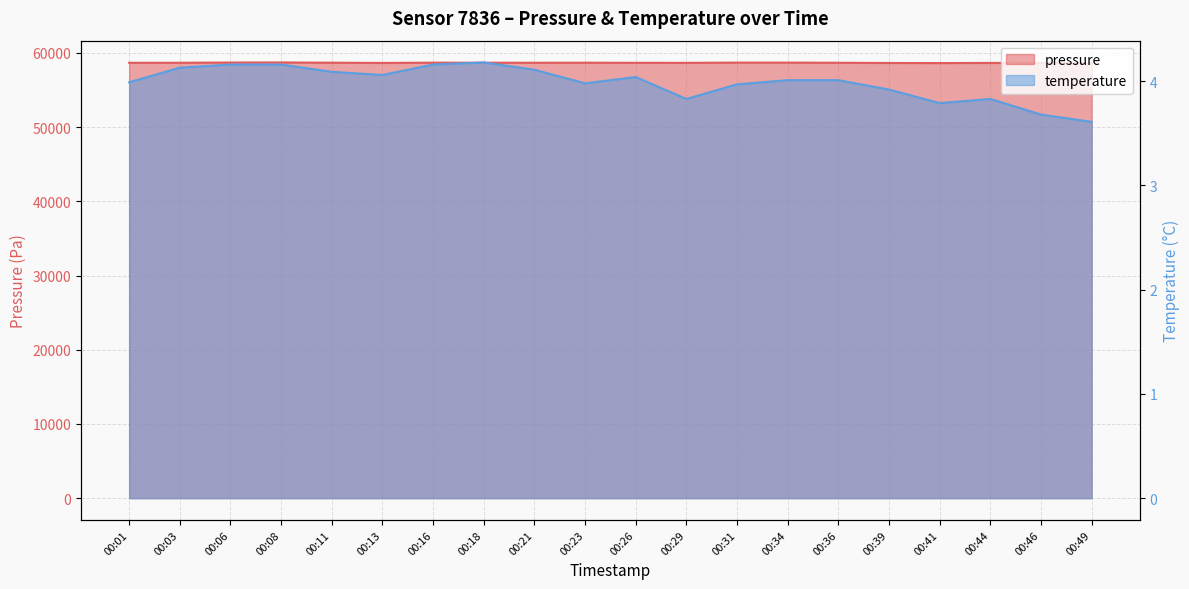

What is the value of the pressure point at the 1st from the left?

58664.3